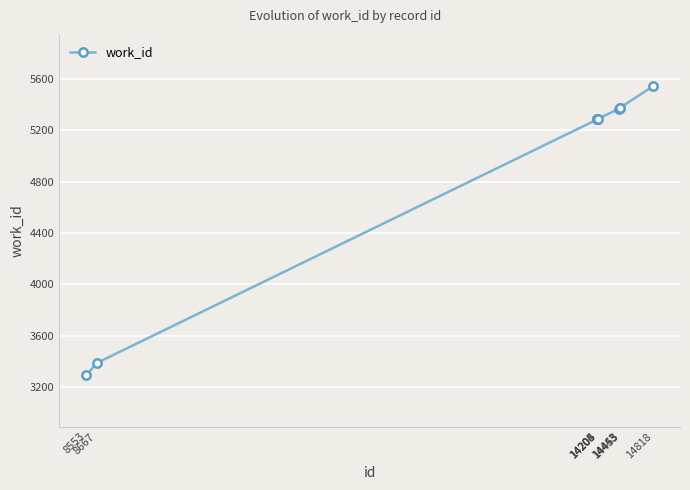

What is the sum of all values?

49484